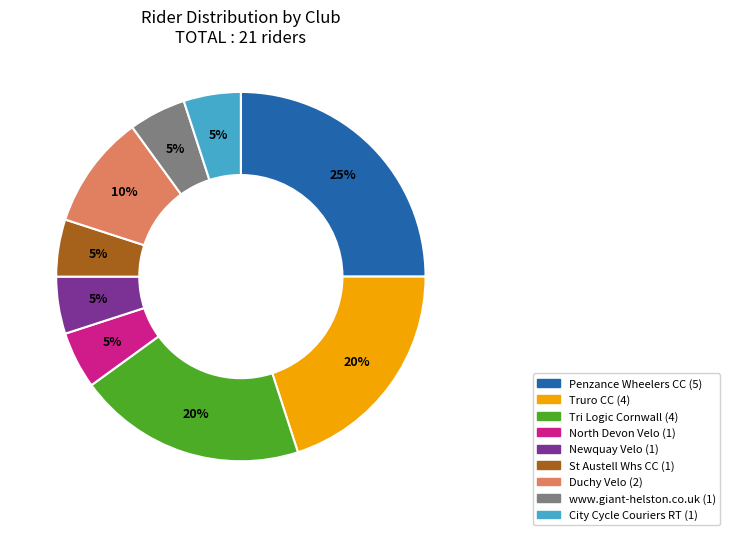

How many slices are in this pie chart?

9